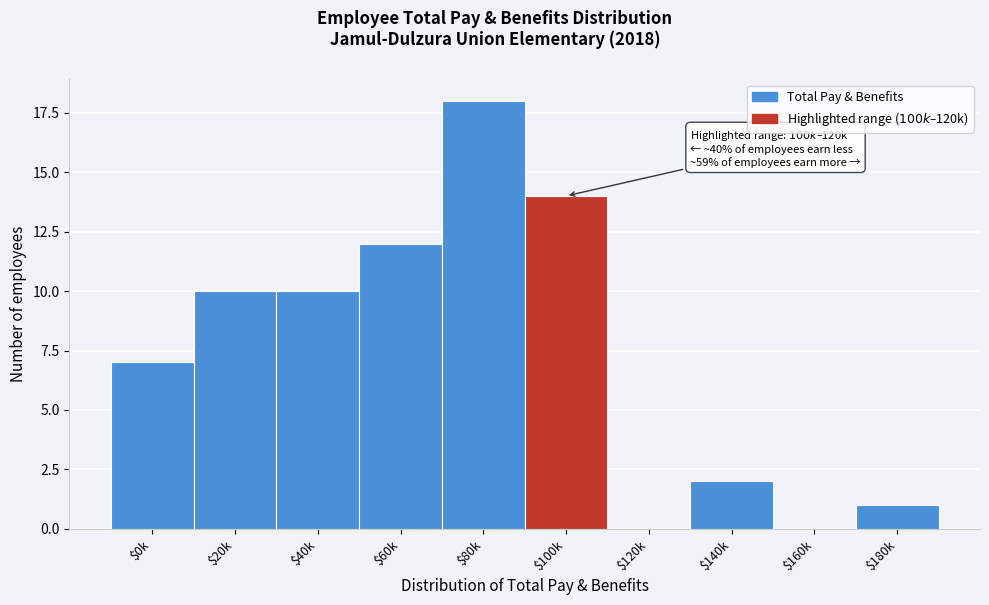

True or false: the data shows 2 at $0k.

False